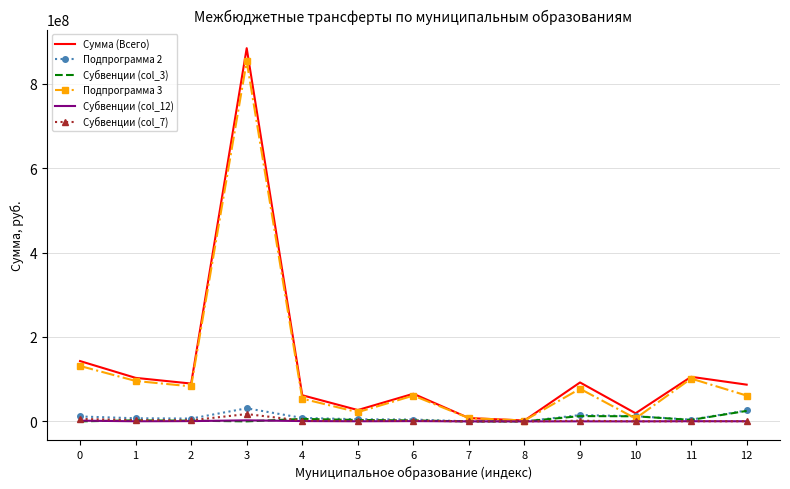

The value of Сумма (Всего) at 12 is 133373489. True or false?

False